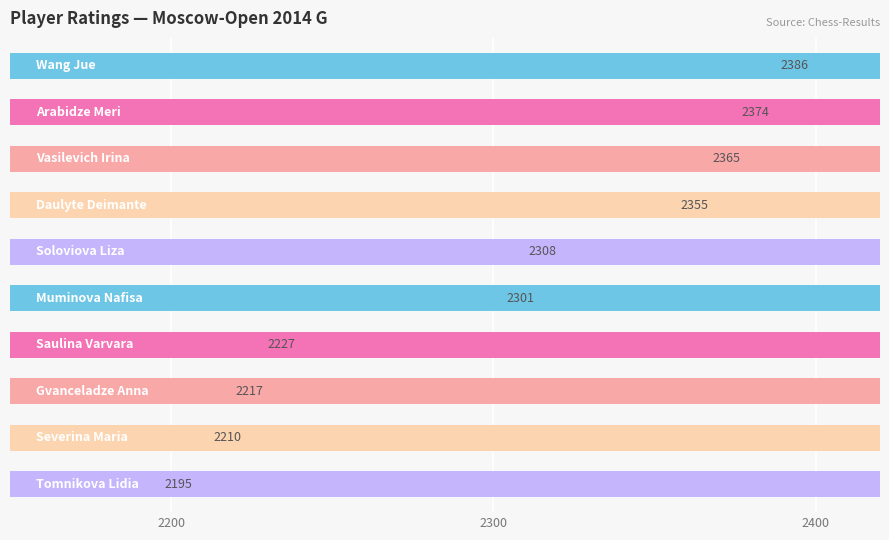

Is it true that the value at 7 is 1482?

False